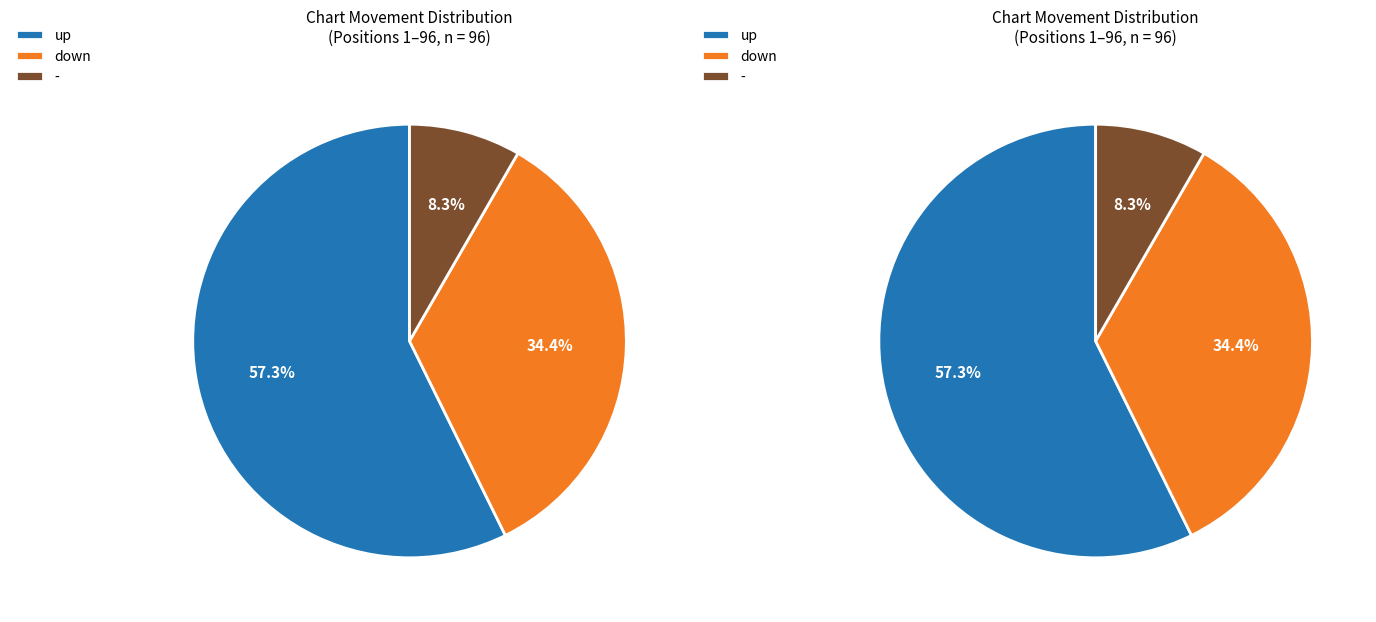

Combined, what portion of the pie is up and -?

65.6%